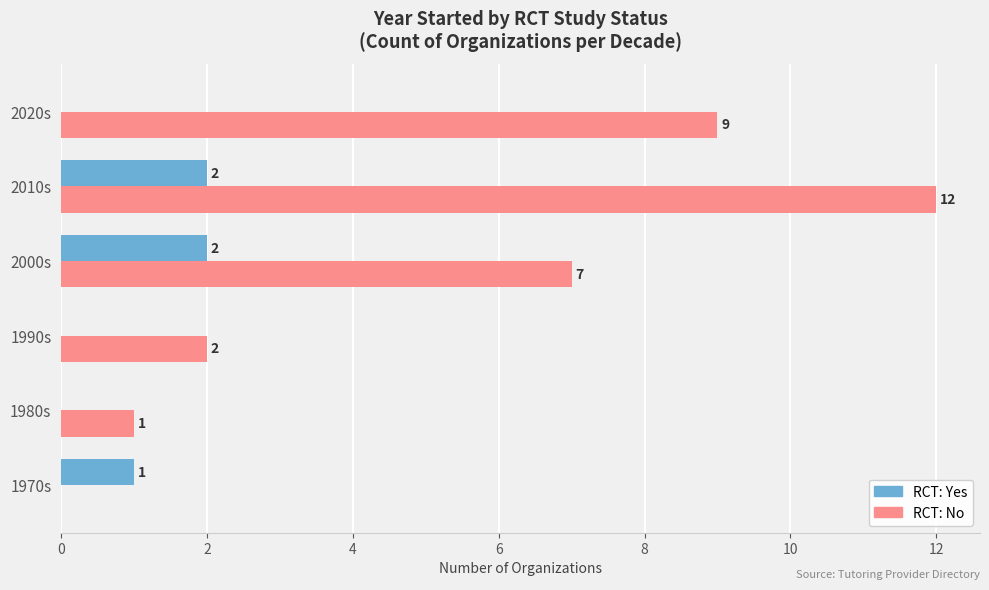

What value does the RCT: No series have at 2000s, to the nearest 10?

10